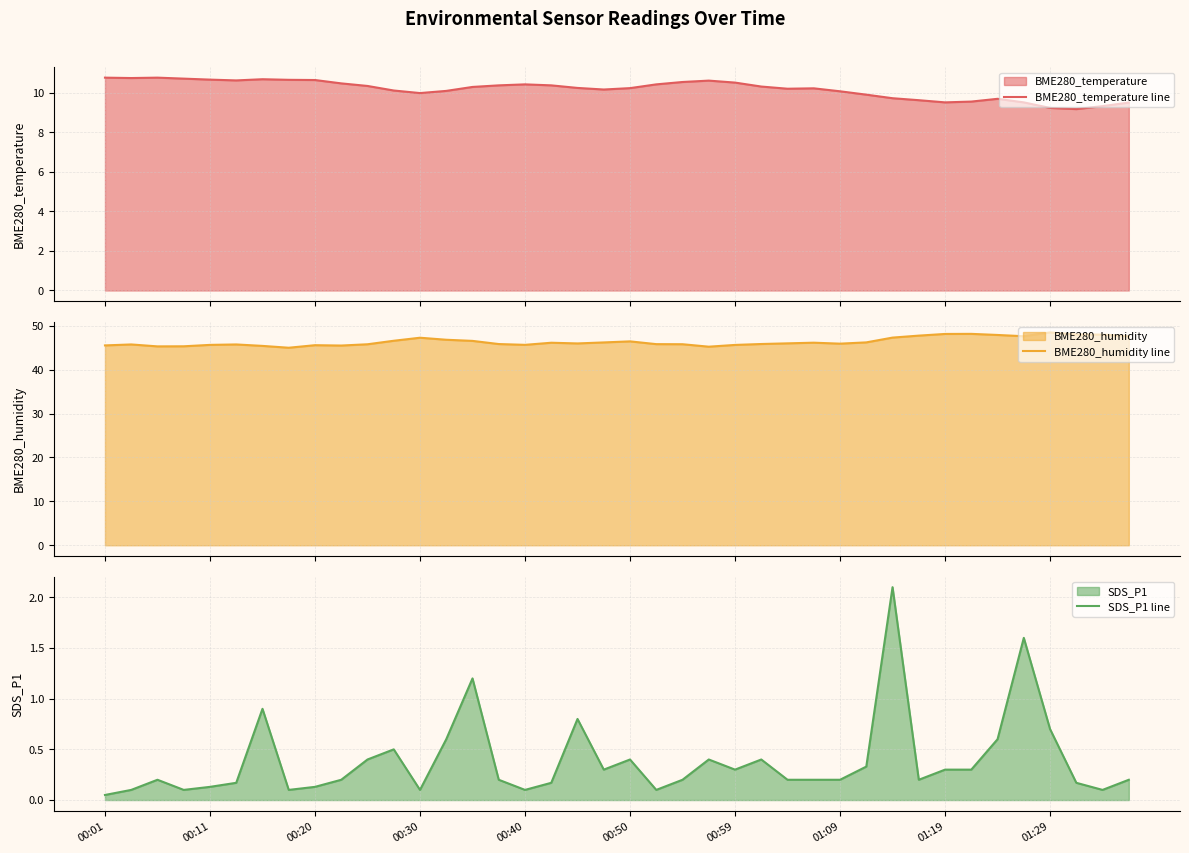

At which category is the sum across all series the highest?

30